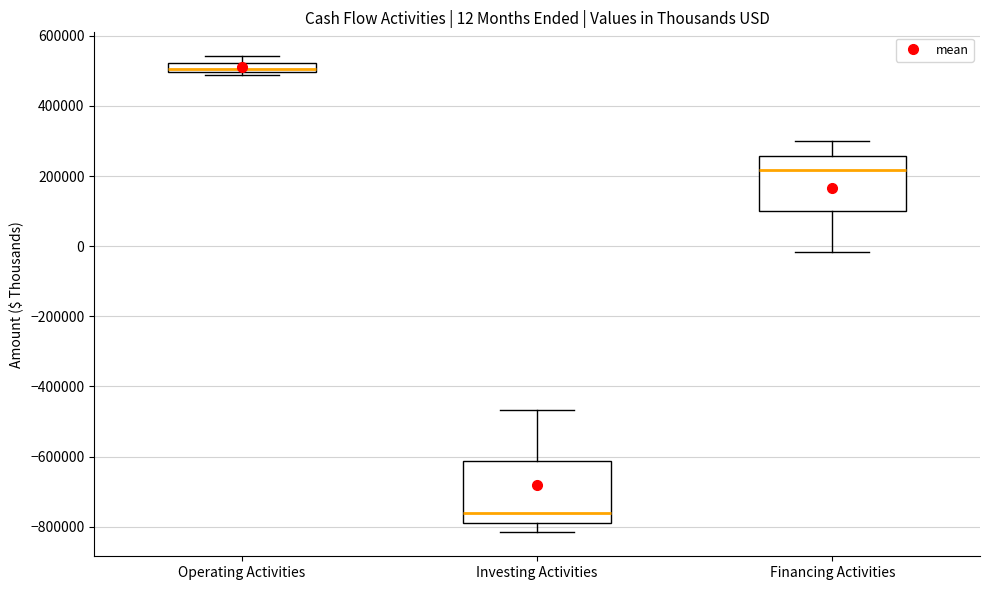

Which box's median line is the lowest?

Investing Activities